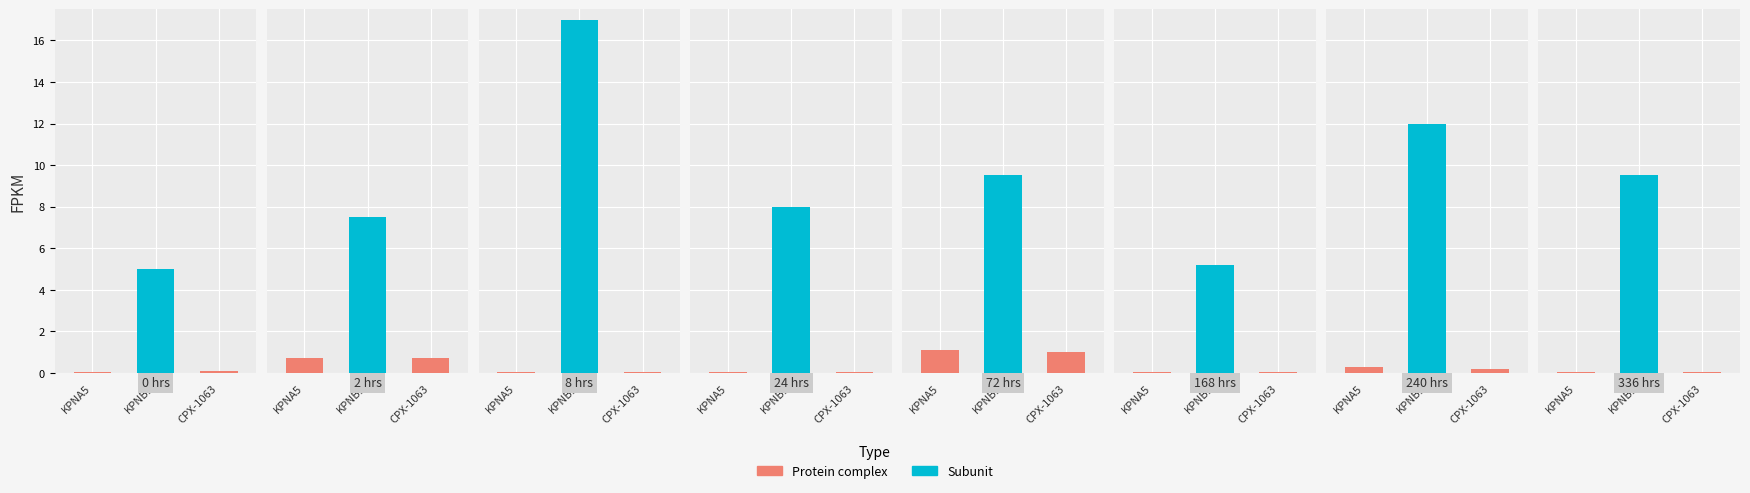

What is the difference between the maximum and second lowest values in the Protein complex series?

1.1